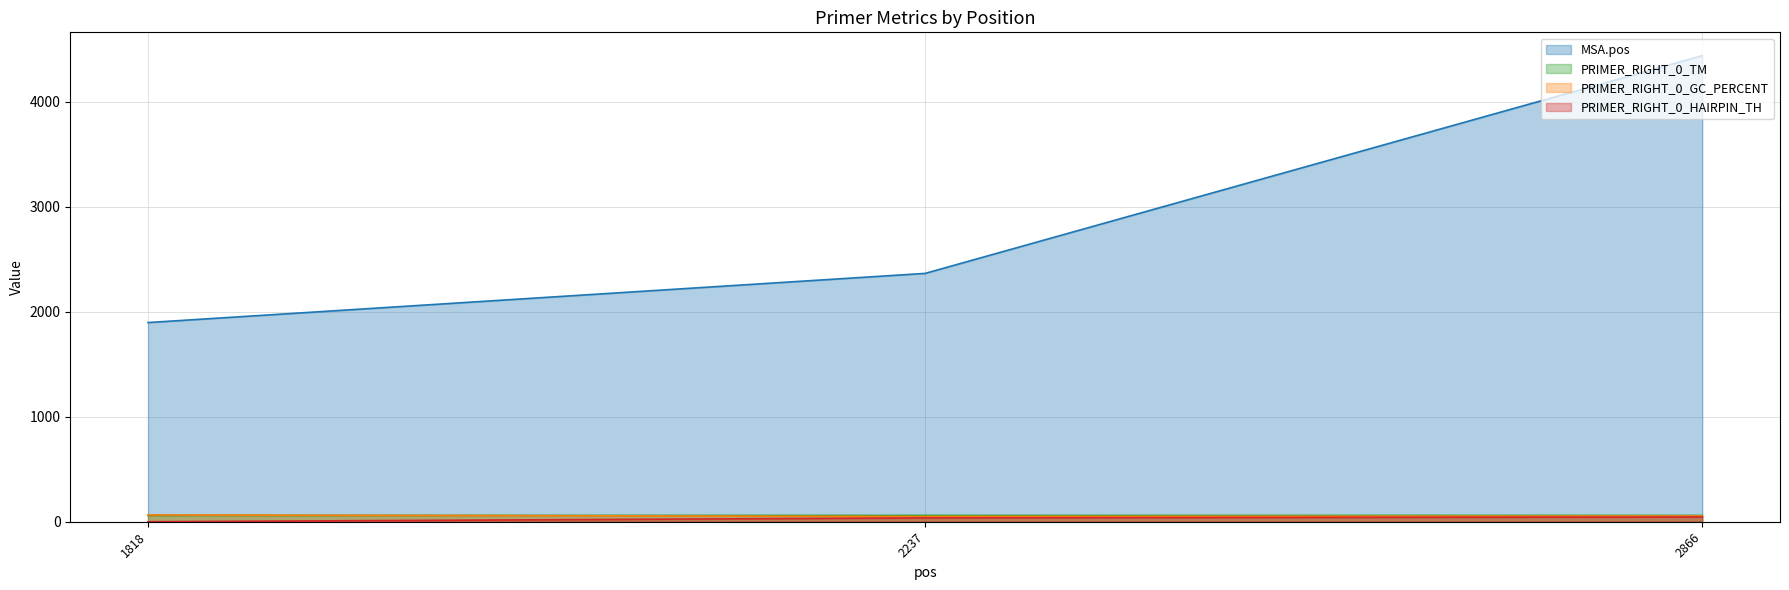

What is the spread (max minus min) of values at 1818?

1896.0